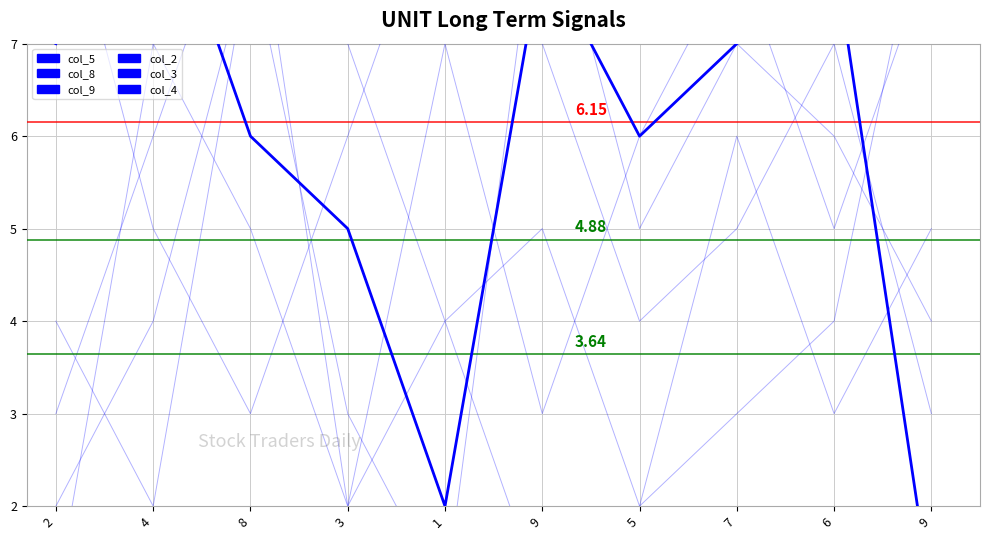

What is the sum of the col_9 values at 7 and 9?

7